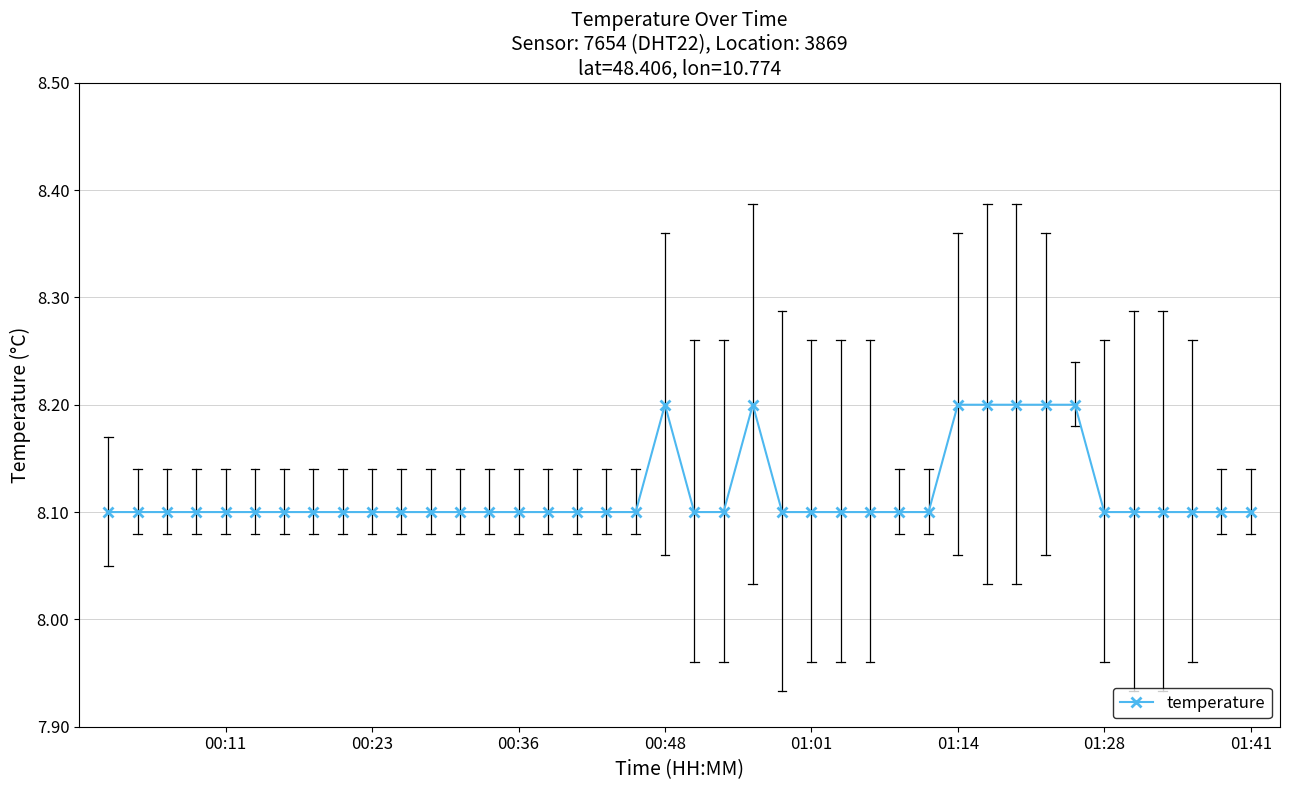

What is the smallest value displayed?

8.1